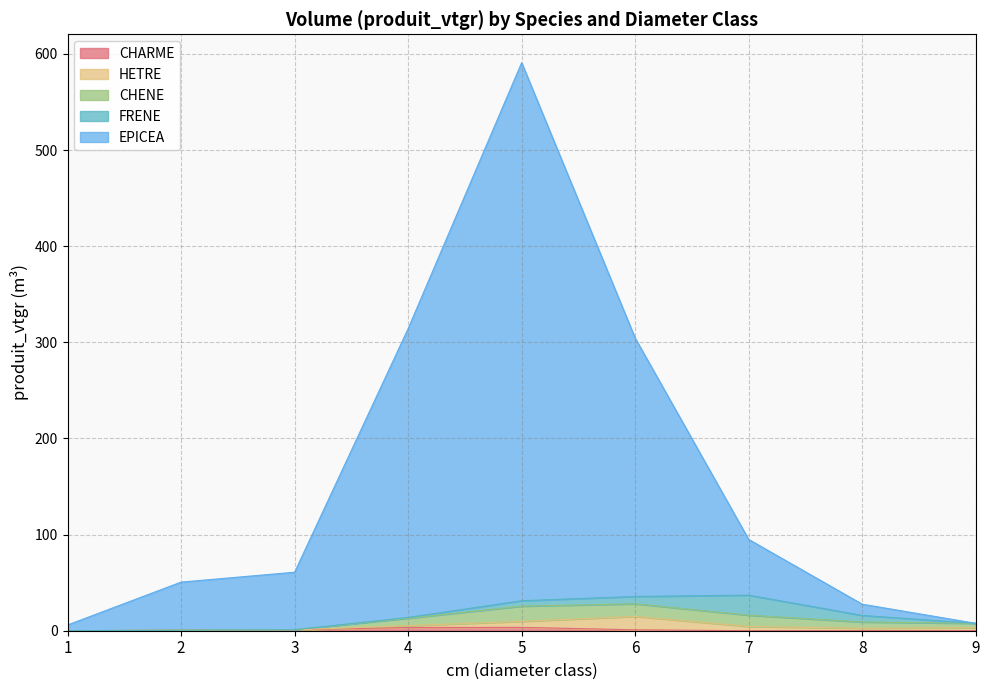

Is the value of CHENE at 7 greater than the value of HETRE at 9?

Yes